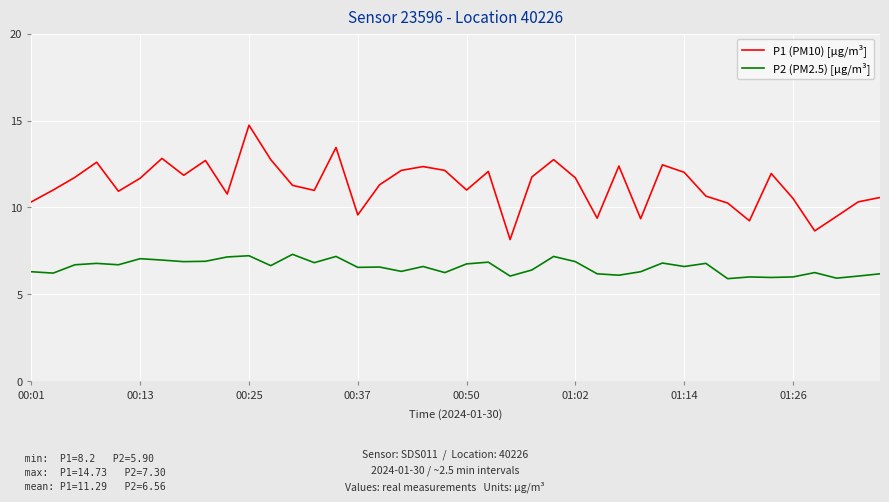

What is the minimum value for P1 (PM10) [µg/m³]?

8.2